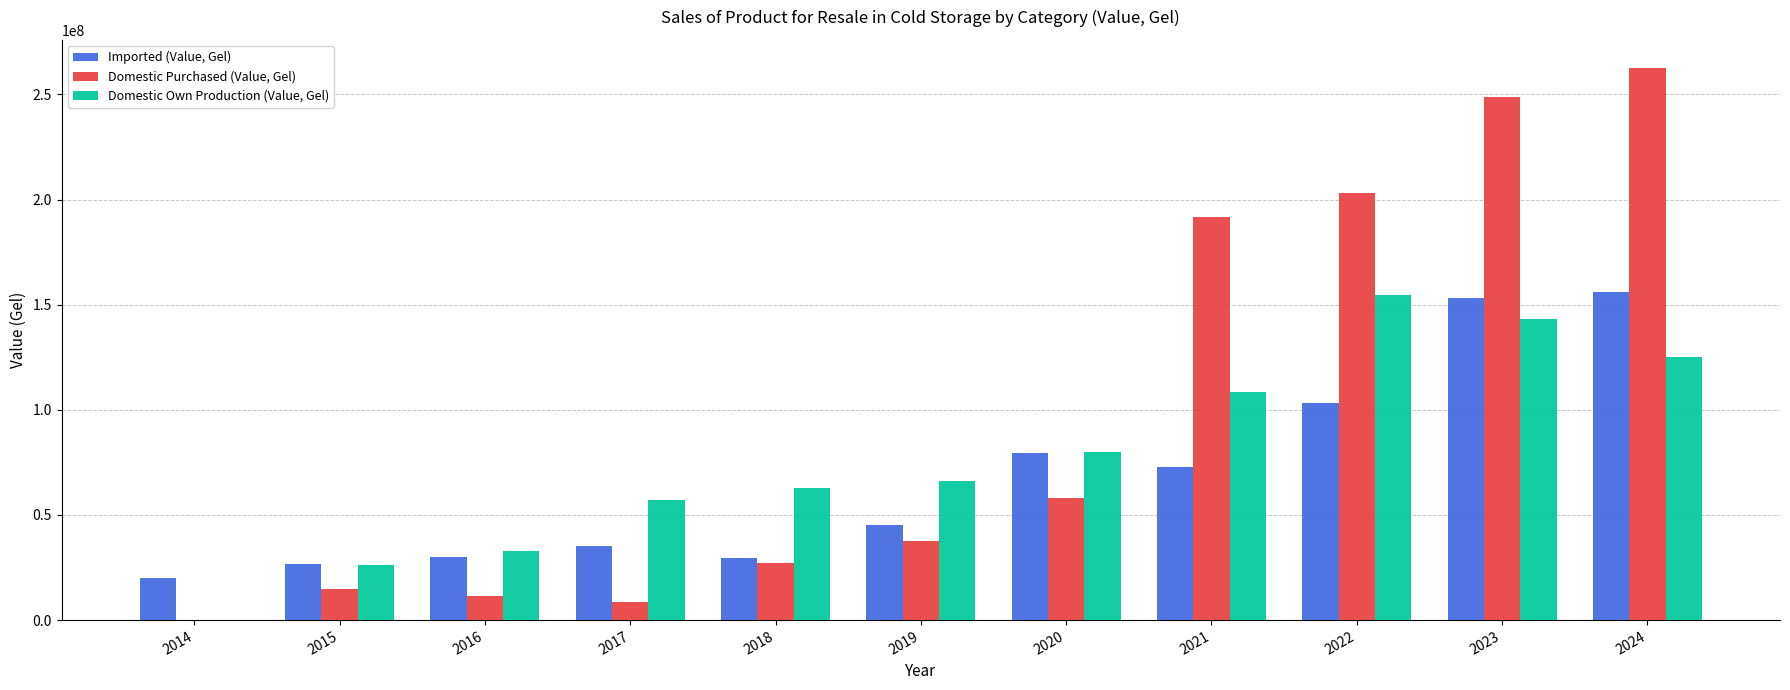

What is the sum of the Imported (Value, Gel) values at 2015 and 2021?

99405545